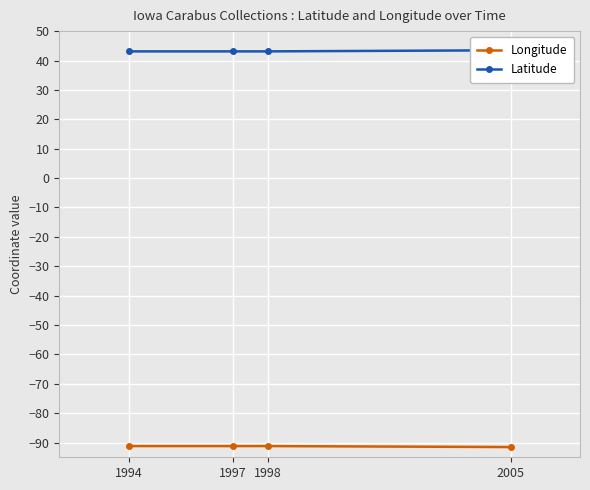

True or false: Longitude has a value of -91.2 at 1998.

True